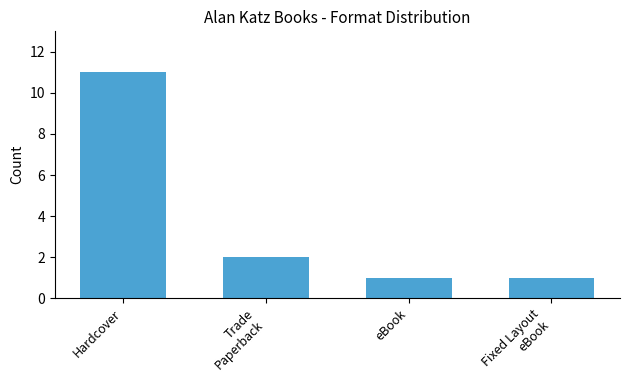

True or false: the data shows 1 at Trade
Paperback.

False